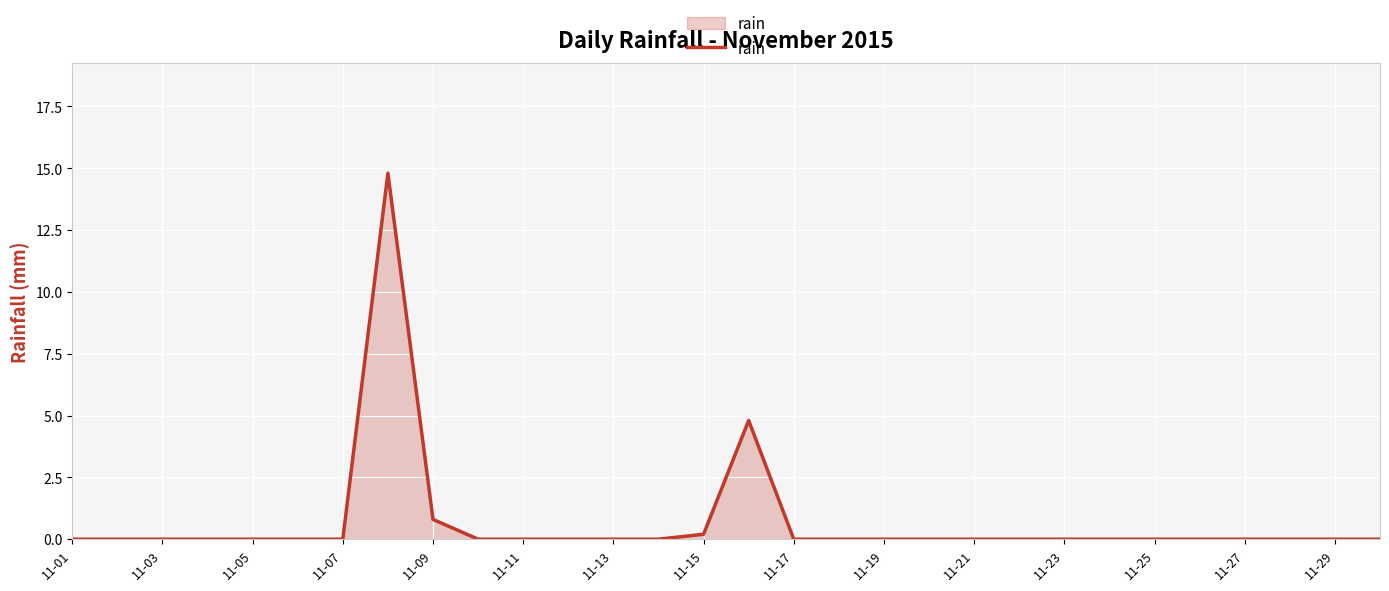

What is the maximum value shown in the chart?

14.8